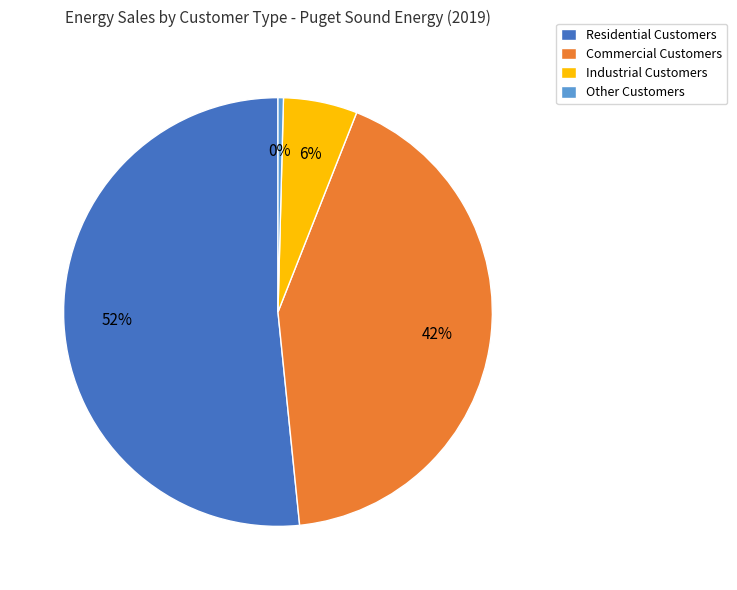

Which slice is the largest?

Residential Customers